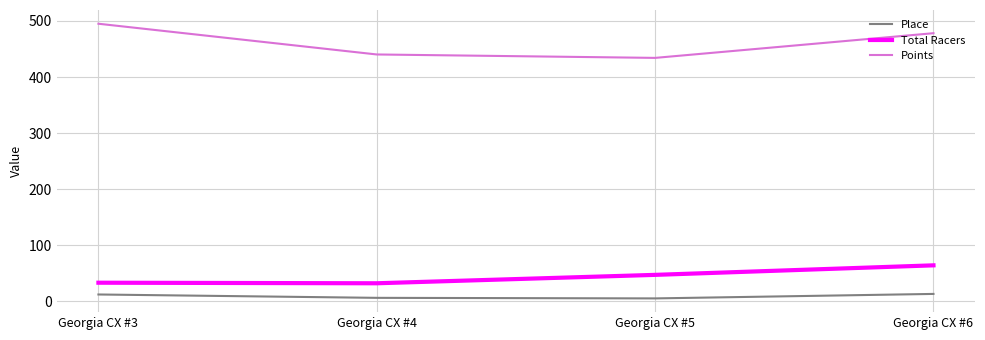

What is the total value across all series at Georgia CX #4?

478.2